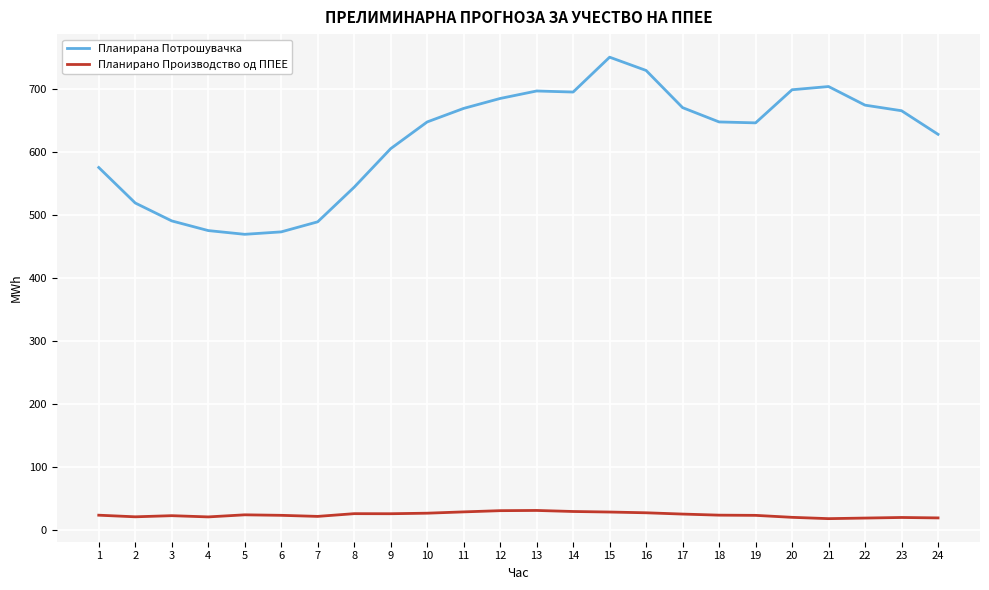

What is the spread (max minus min) of values at 1?

552.0